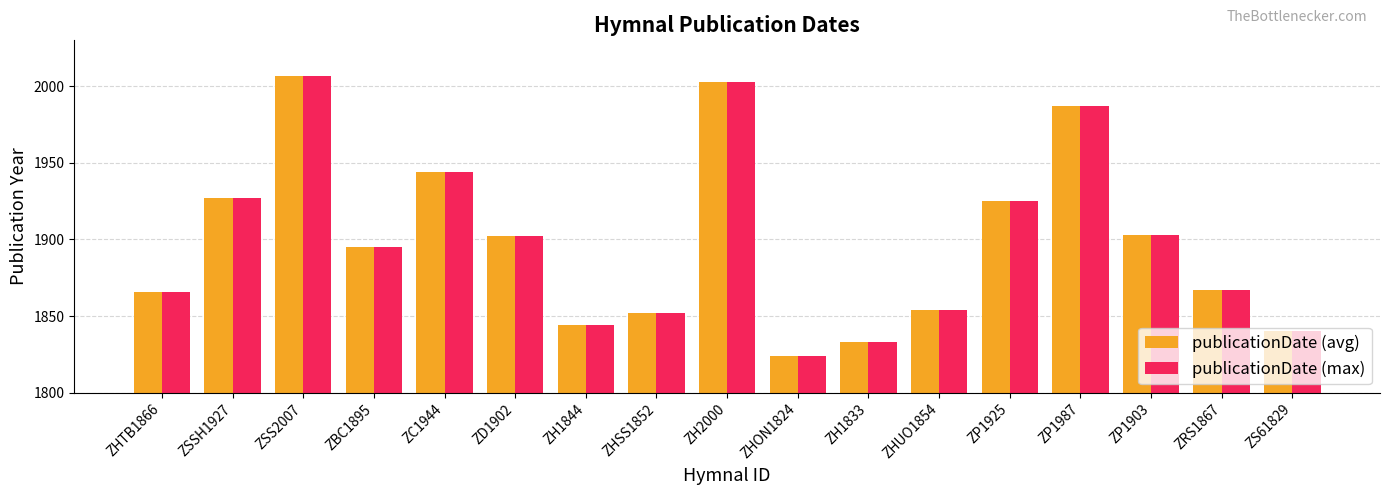

Does the chart contain any negative values?

No